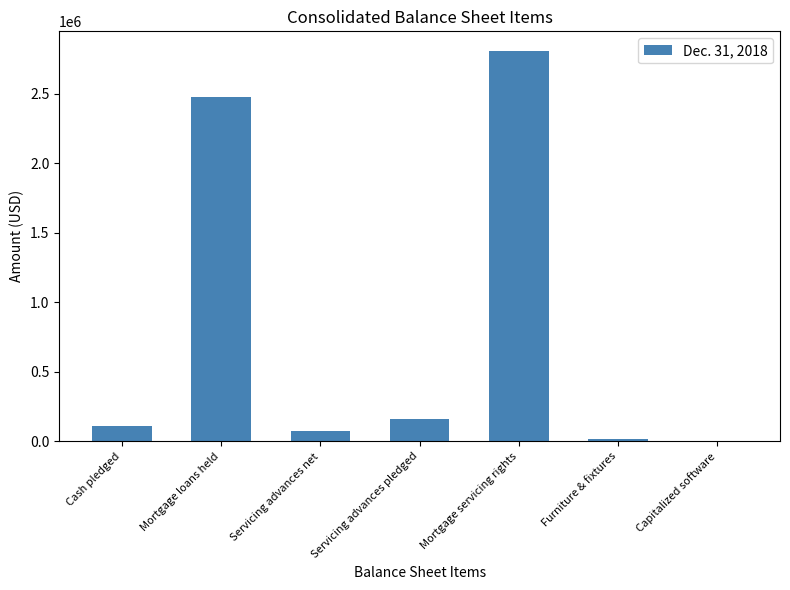

What is the sum of all values?

5645140